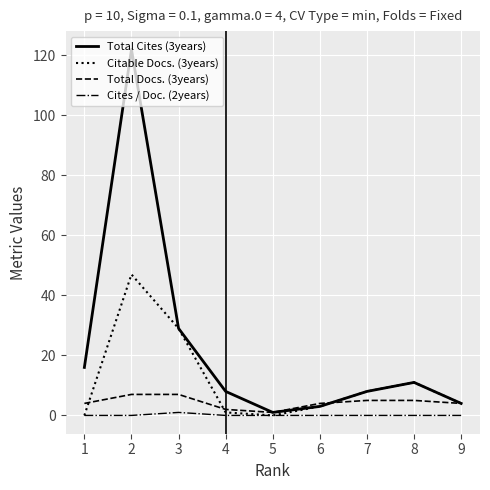

Which series has the largest total across all categories?

Total Cites (3years)